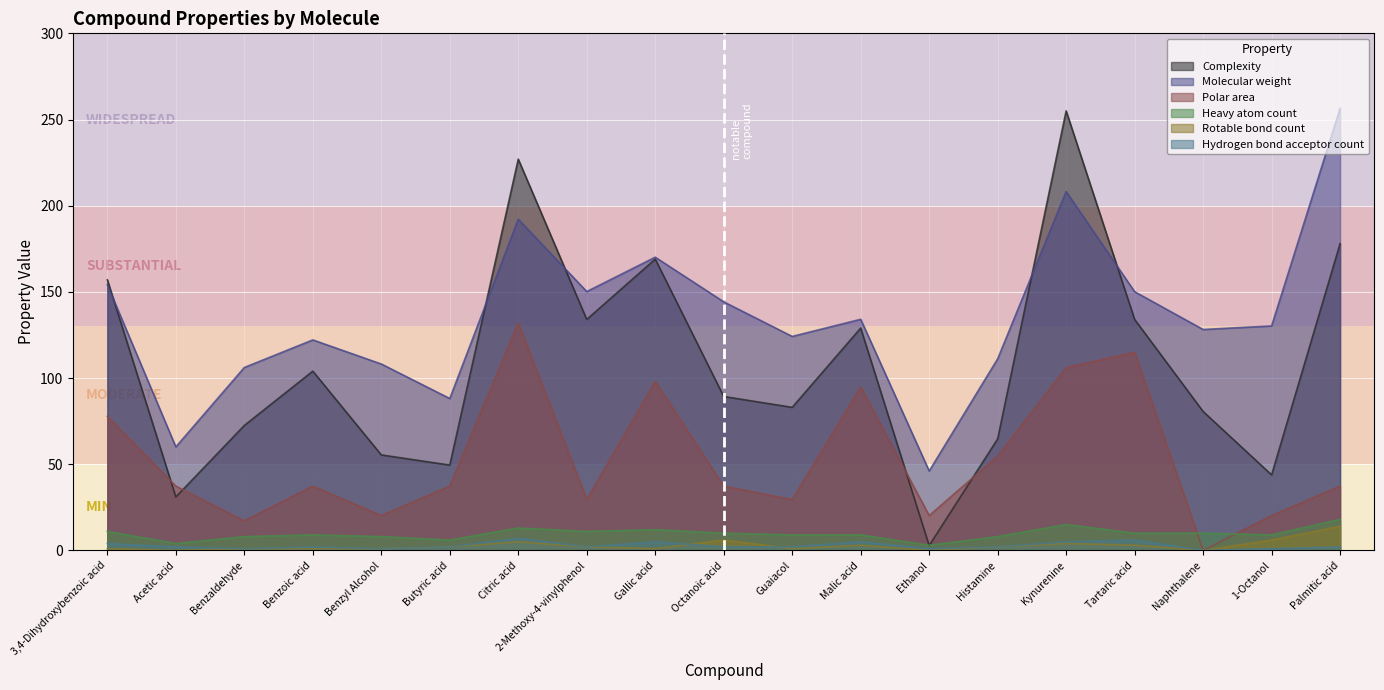

Rank the series at Benzyl Alcohol from lowest to highest value.

Rotable bond count, Hydrogen bond acceptor count, Heavy atom count, Polar area, Complexity, Molecular weight